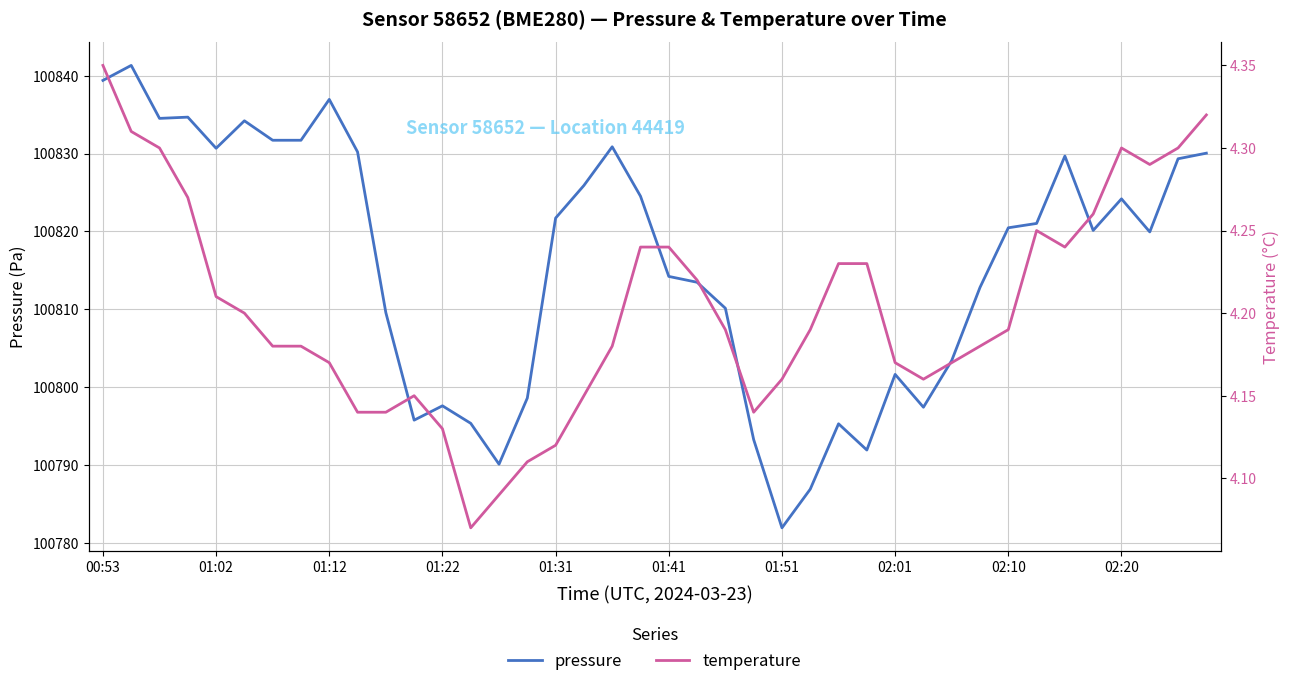

What is the value of the pressure point at the 24th from the left?

100793.2